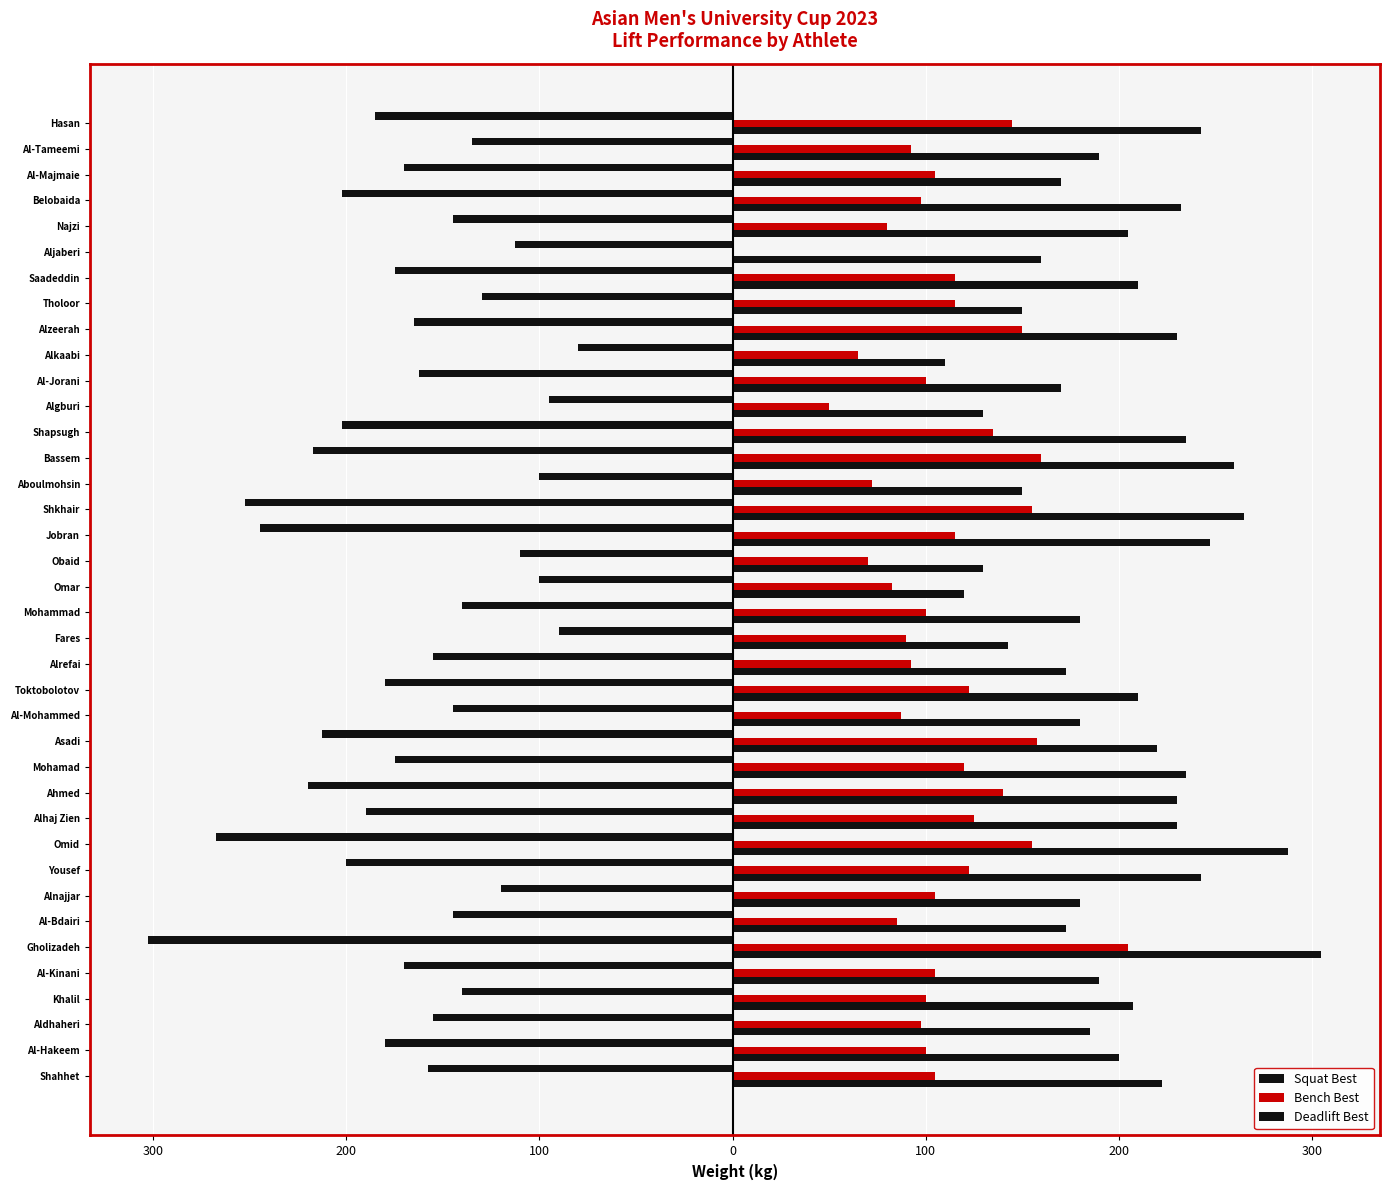

How many bars are there in total?

114